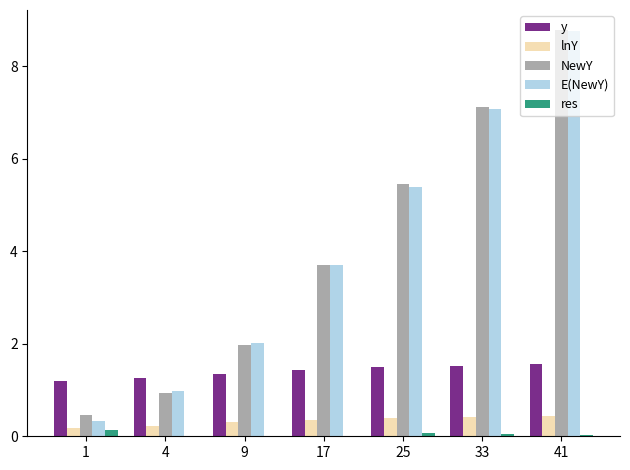

At which category is the sum across all series the highest?

41